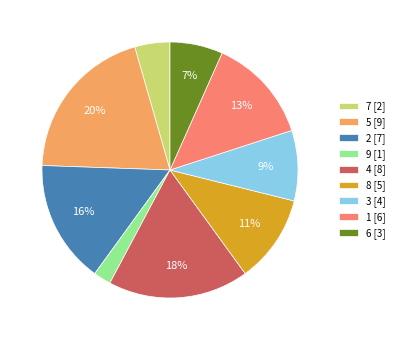

To the nearest percent, what is the difference between the largest and smallest slice percentages?

18%